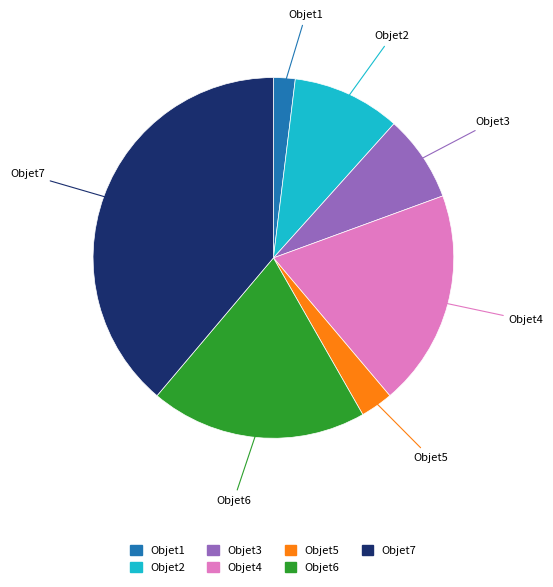

Combined, do Objet2 and Objet3 account for over 50%?

No